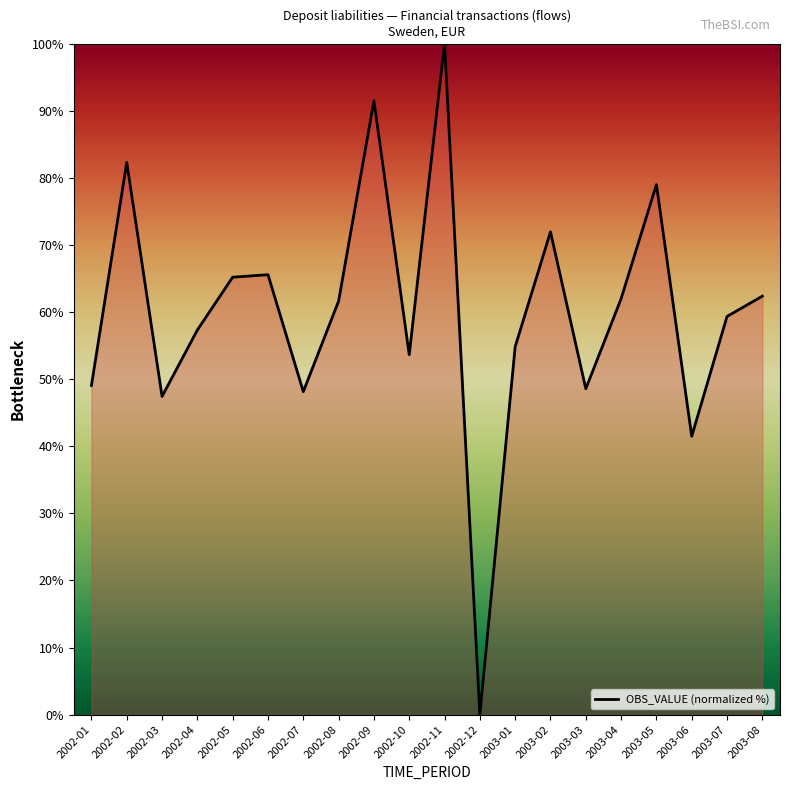

What is the change in value from 2003-02 to 2003-07?

-12.6